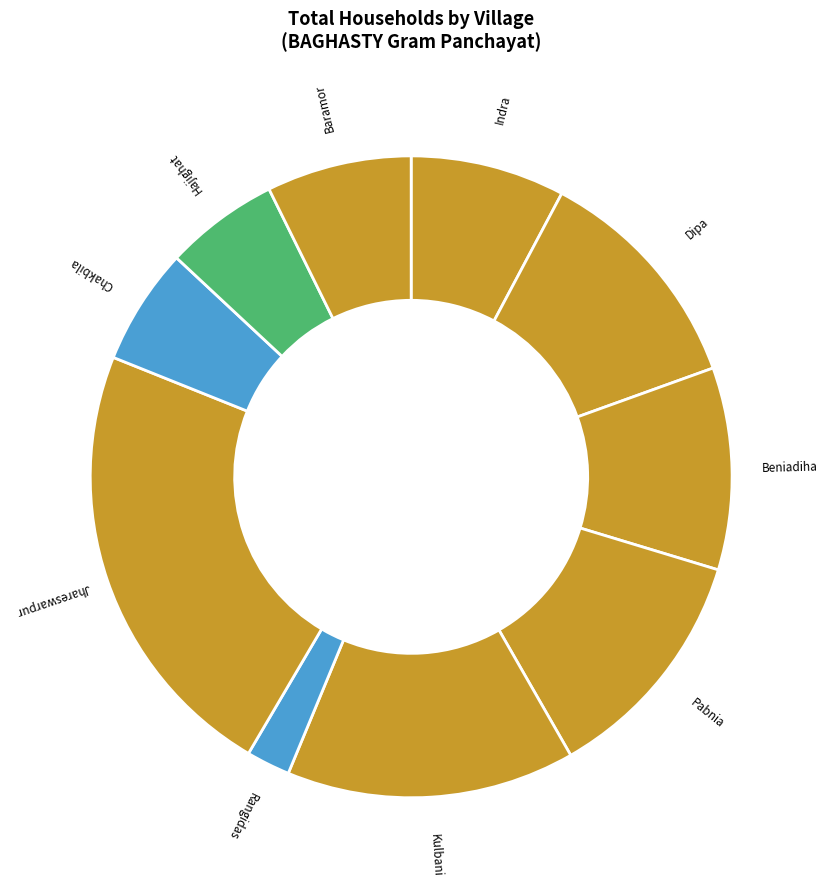

Rank the categories by value from lowest to highest.

Rangidas, Hajighat, Chakbila, Baramor, Indra, Beniadiha, Dipa, Pabnia, Kulbani, Jhareswarpur